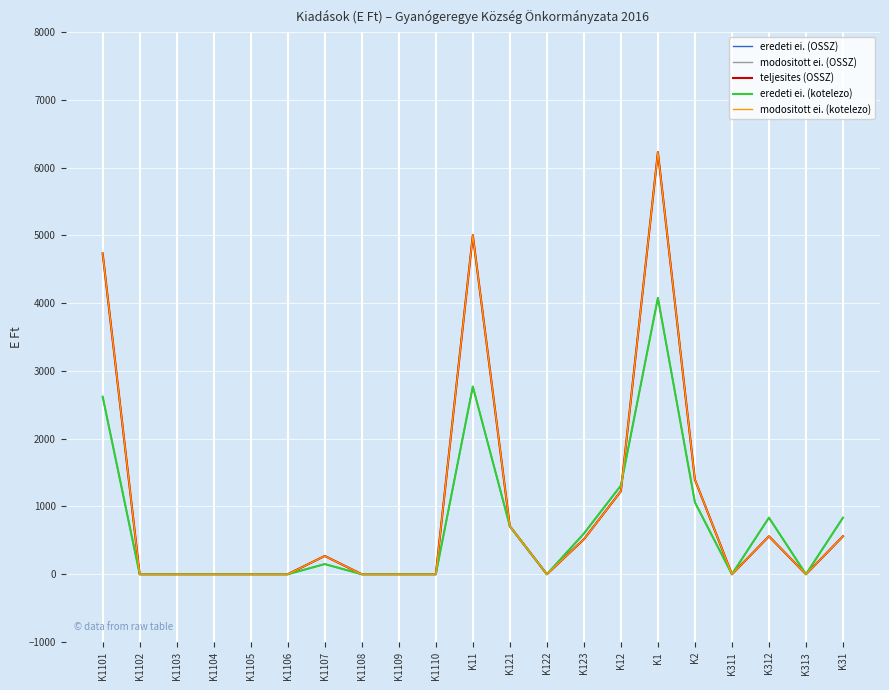

What is the label of the 19th point from the left?

K312